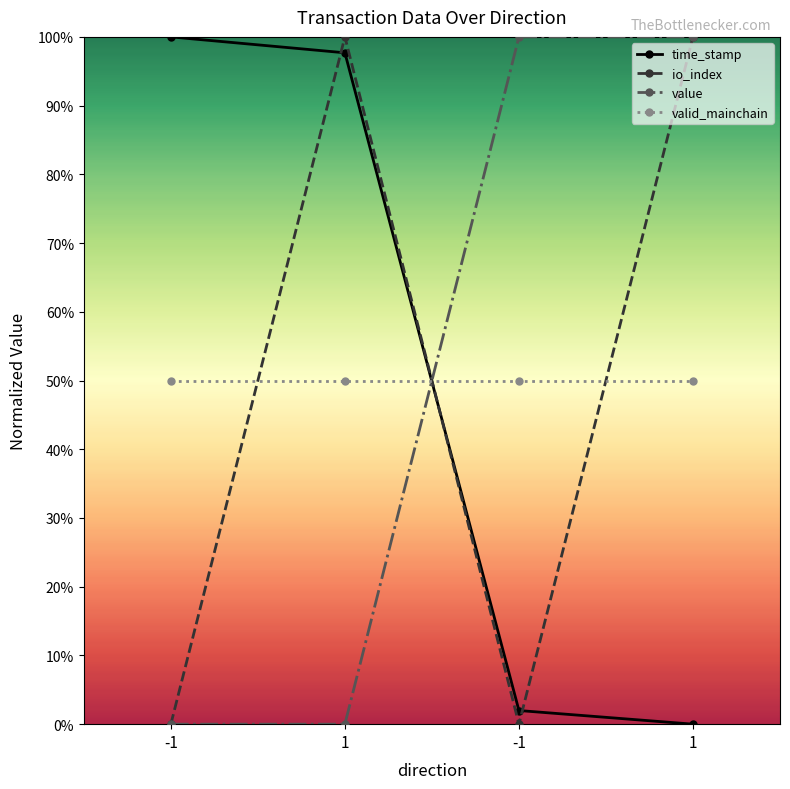

What is the label of the 3rd point from the left?

-1